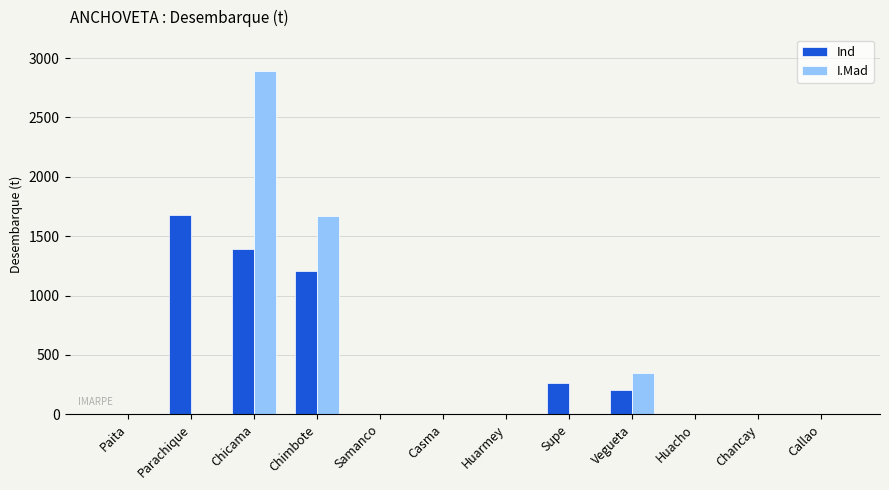

Is the value of Ind at Vegueta greater than the value of I.Mad at Huacho?

Yes